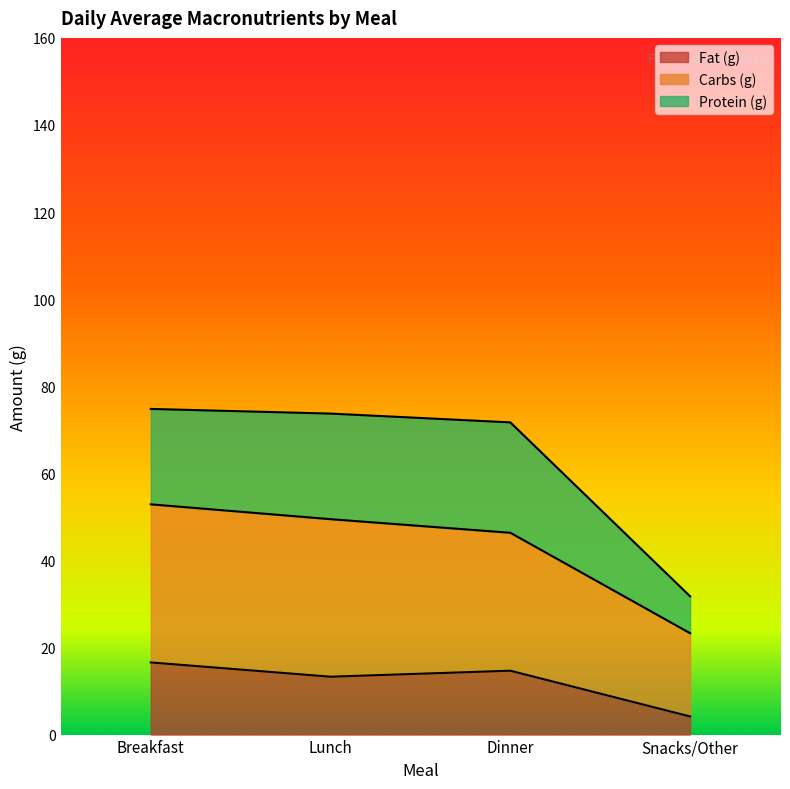

List the labels in order of Fat (g) value, smallest first.

Snacks/Other, Lunch, Dinner, Breakfast